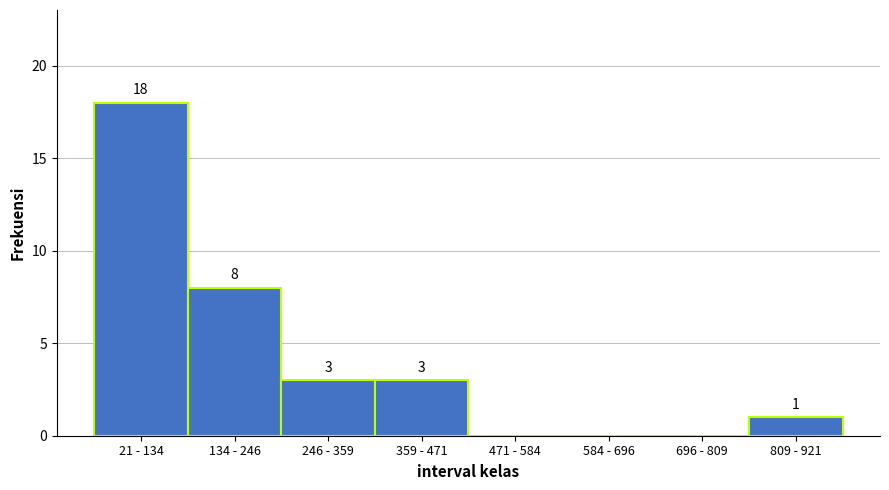

Reading left to right, transcribe all the data shown in this chart.

21 - 134=18	134 - 246=8	246 - 359=3	359 - 471=3	471 - 584=0	584 - 696=0	696 - 809=0	809 - 921=1